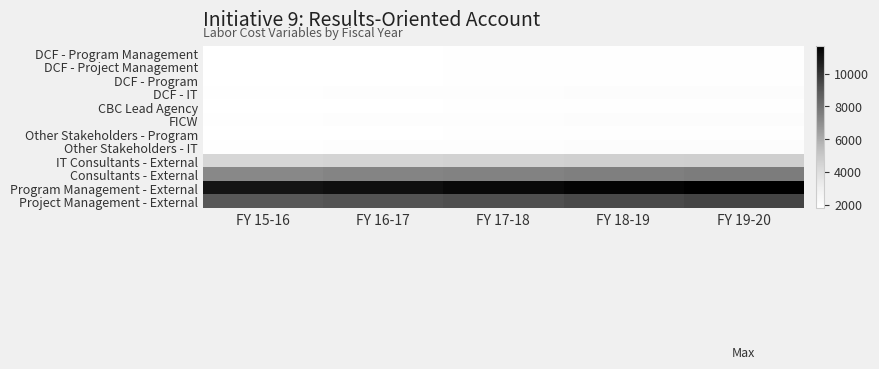

What is the minimum value shown in the chart?

1776.0